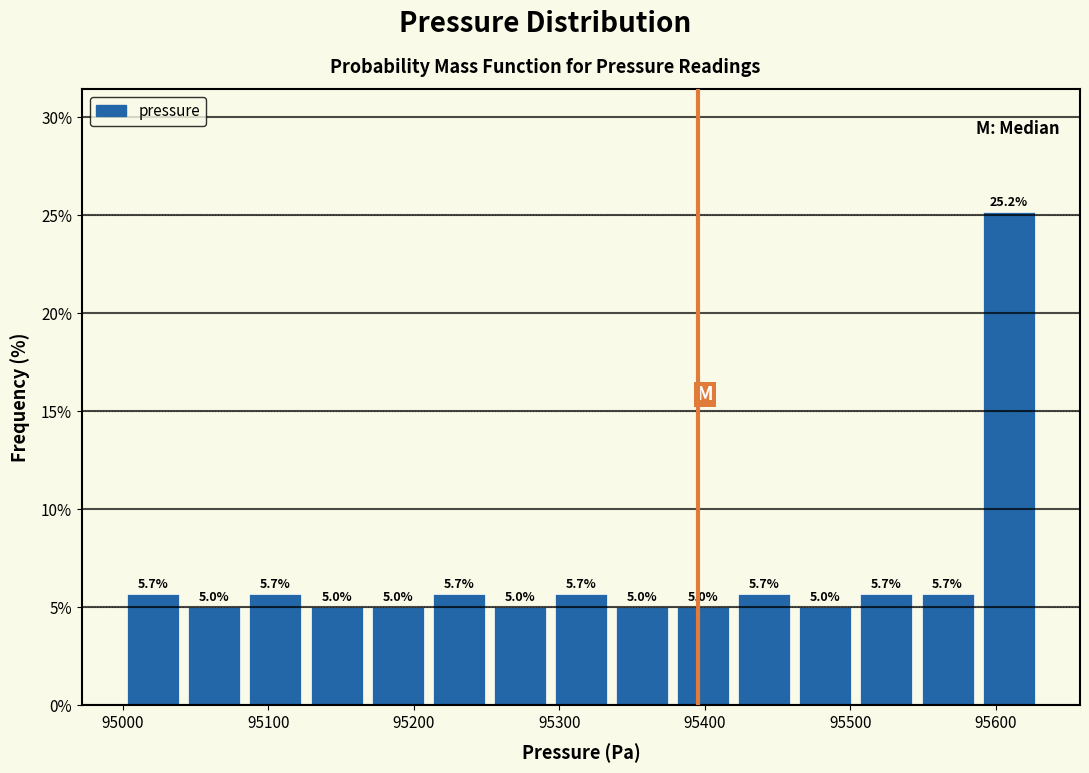

Reading left to right, transcribe this chart: for each bar, give the range it covers on the x-axis and its height. The bar edges are not printed on the chart, so give them approximately, as read against the axis.

95000 to 95040: 5.7
95040 to 95080: 5.0
95080 to 95130: 5.7
95130 to 95170: 5.0
95170 to 95210: 5.0
95210 to 95250: 5.7
95250 to 95290: 5.0
95290 to 95340: 5.7
95340 to 95380: 5.0
95380 to 95420: 5.0
95420 to 95460: 5.7
95460 to 95500: 5.0
95500 to 95550: 5.7
95550 to 95590: 5.7
95590 to 95630: 25.2